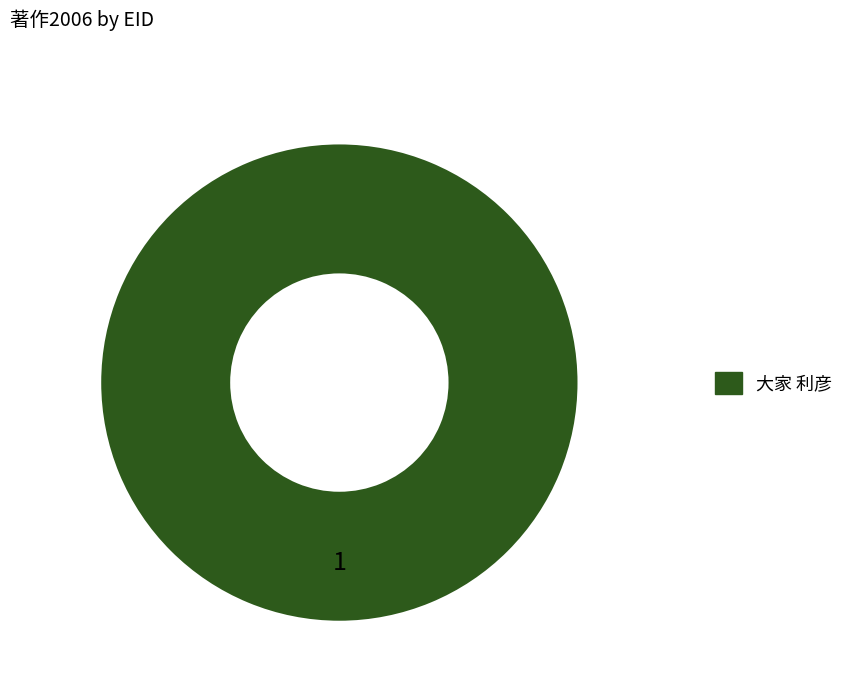

Does any single category account for the majority?

Yes